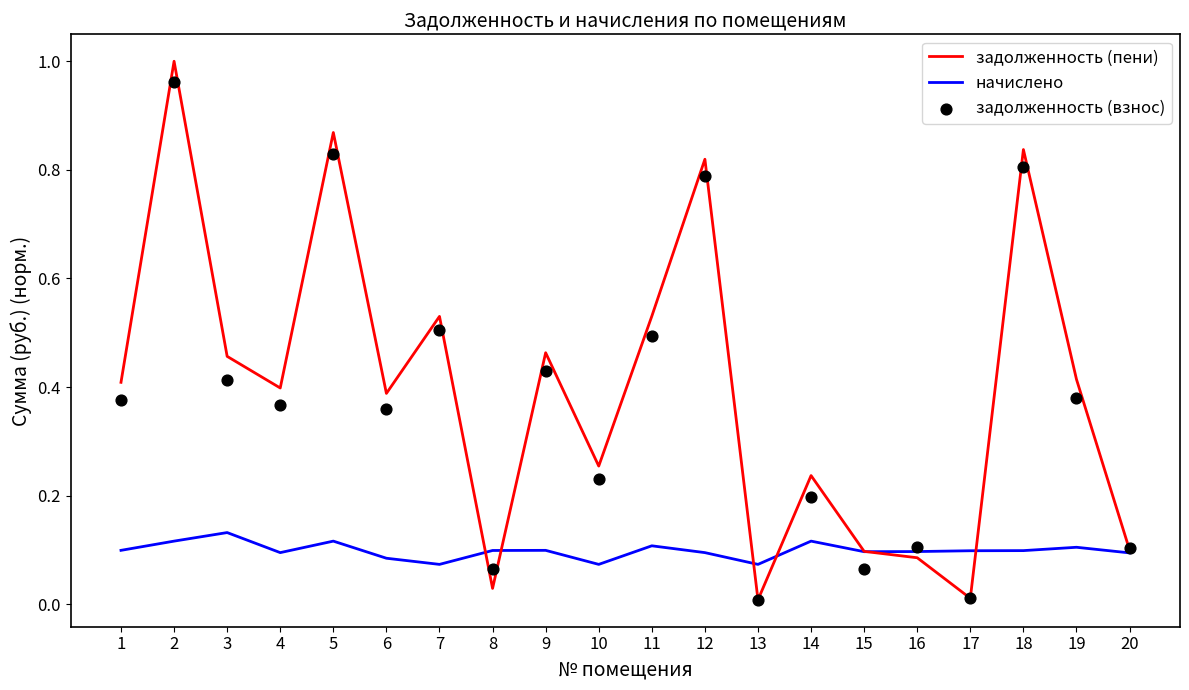

Which series has the largest total across all categories?

задолженность (пени)